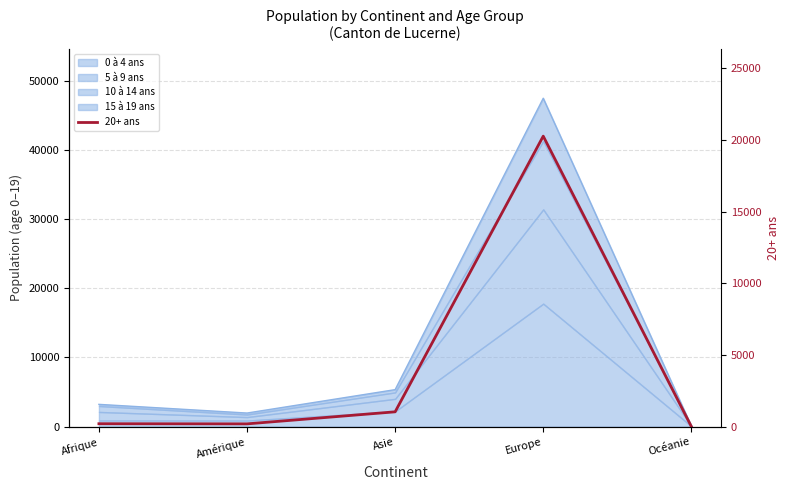

Where is the first local minimum?

Amérique